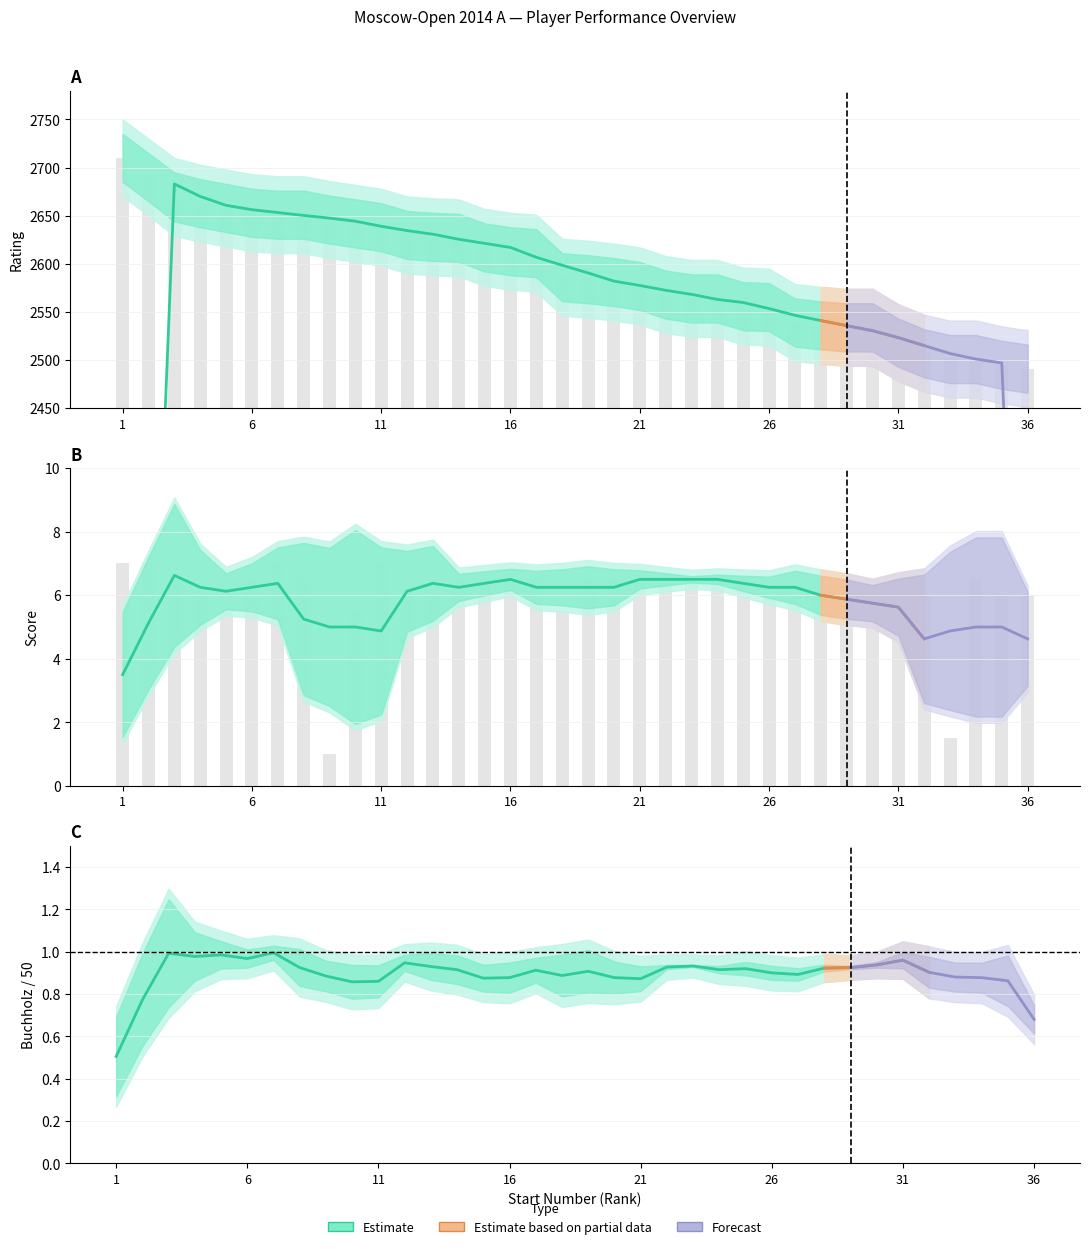

Between 20 and 26, which series saw the biggest shift?

Rating